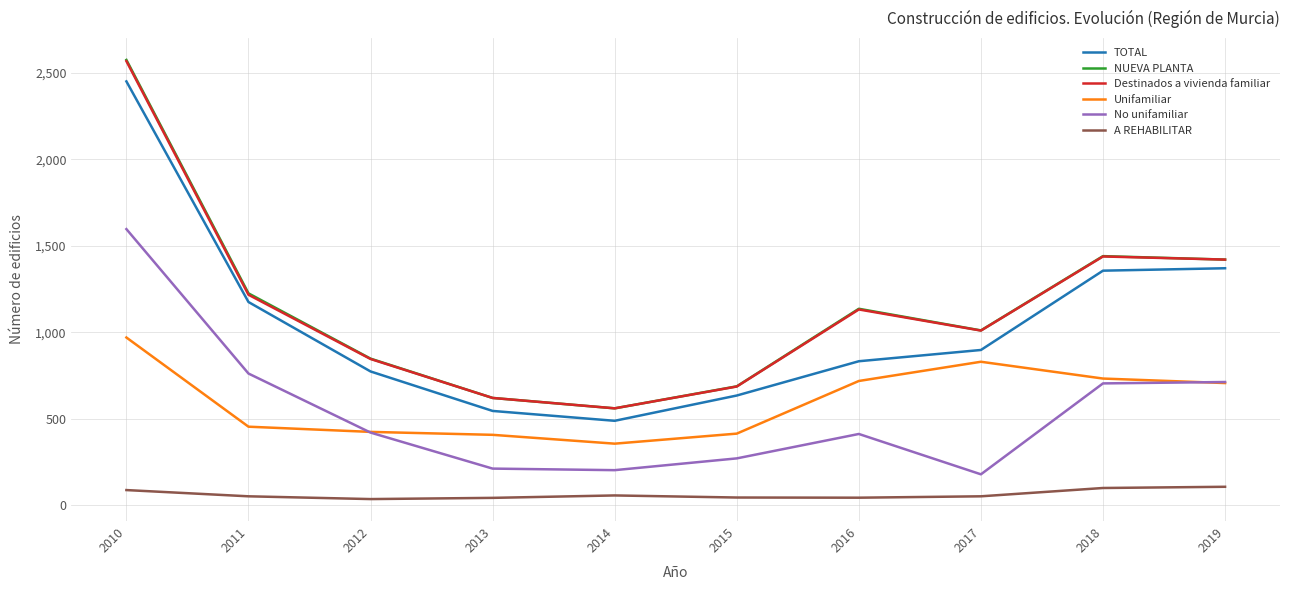

At which category is the sum across all series the highest?

2010